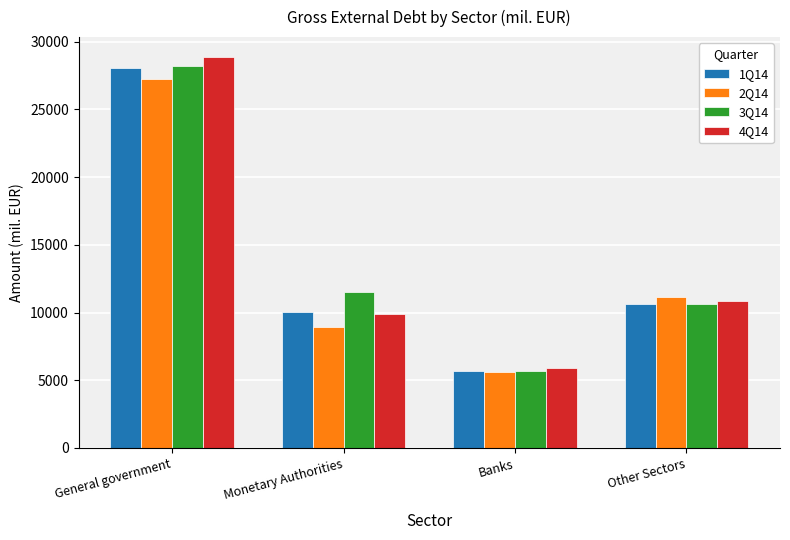

The 2Q14 series shows 2356.9 at Banks. True or false?

False